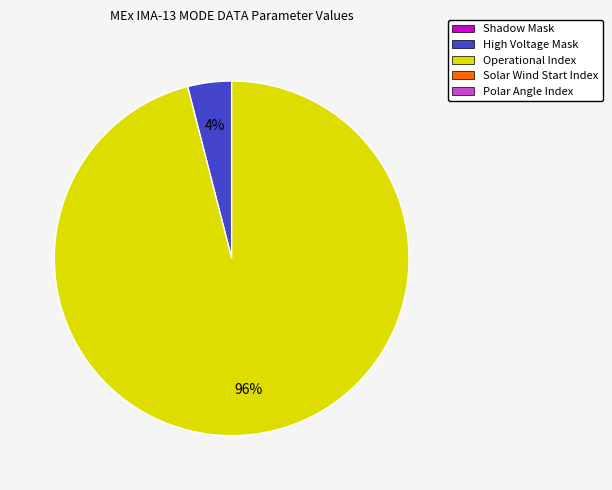

To the nearest percent, what is the average slice percentage?

50%